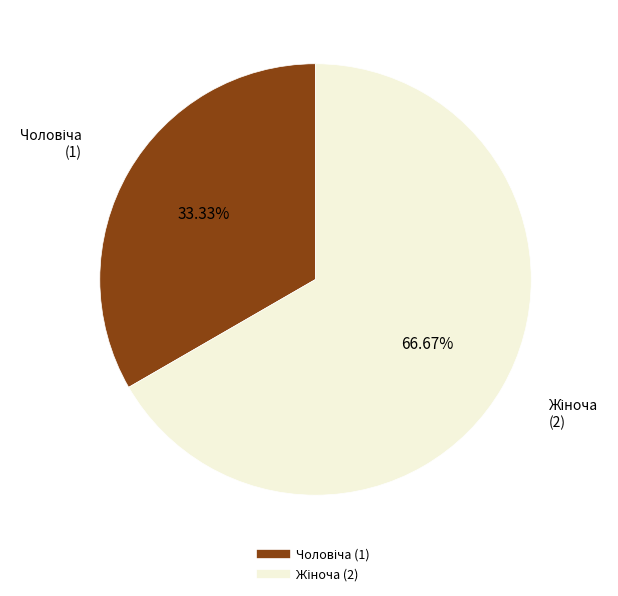

Is there a majority slice in this chart?

Yes